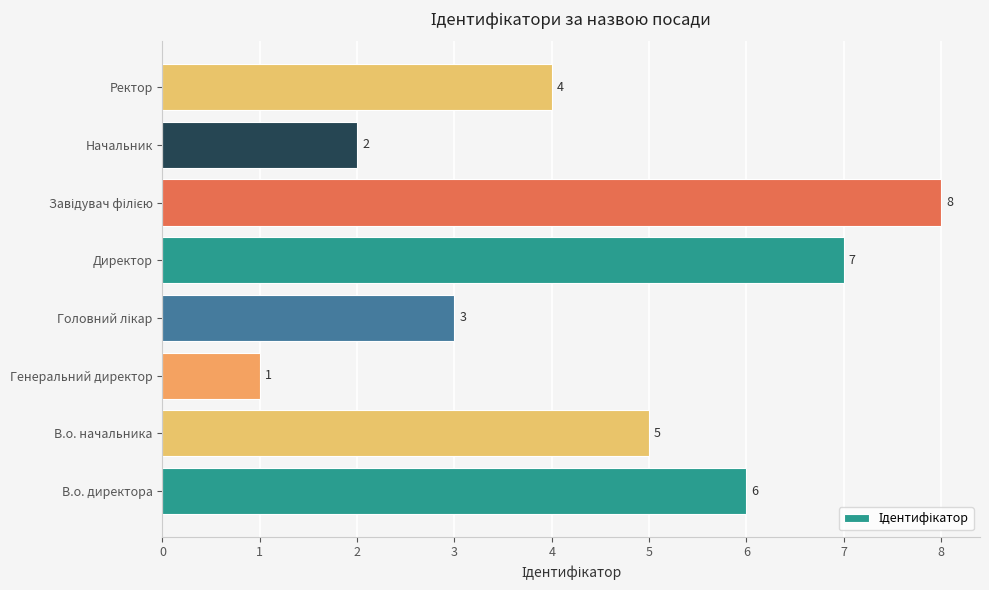

What is the sum of the values at Начальник and Генеральний директор?

3